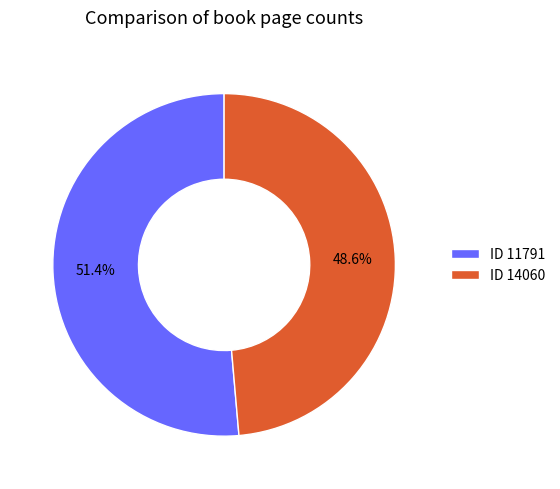

What is the majority slice?

ID 11791